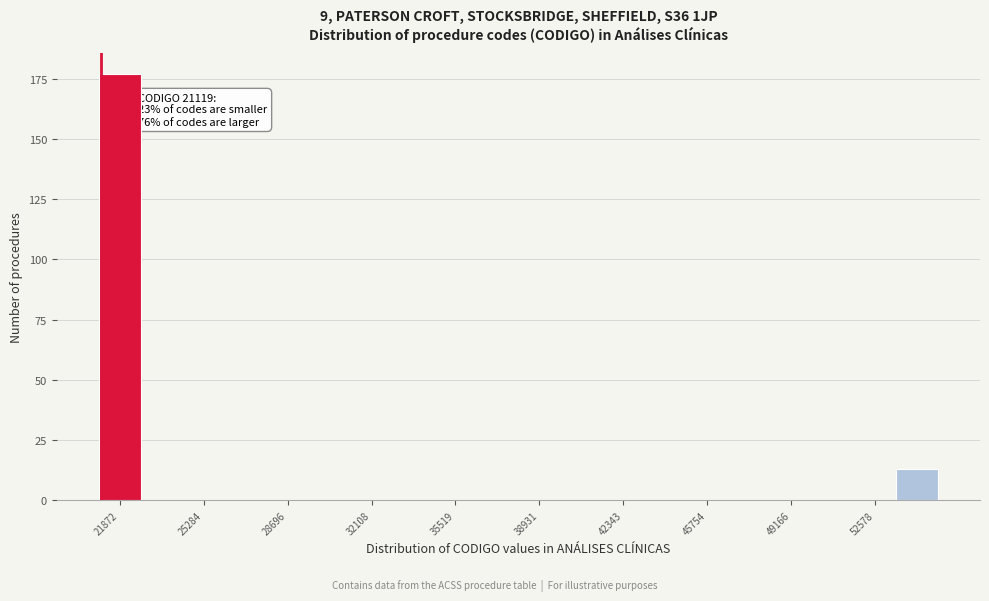

Around what value on the x-axis is the tallest bar? Give the approximate position of its centre, as read against the axis.

22000